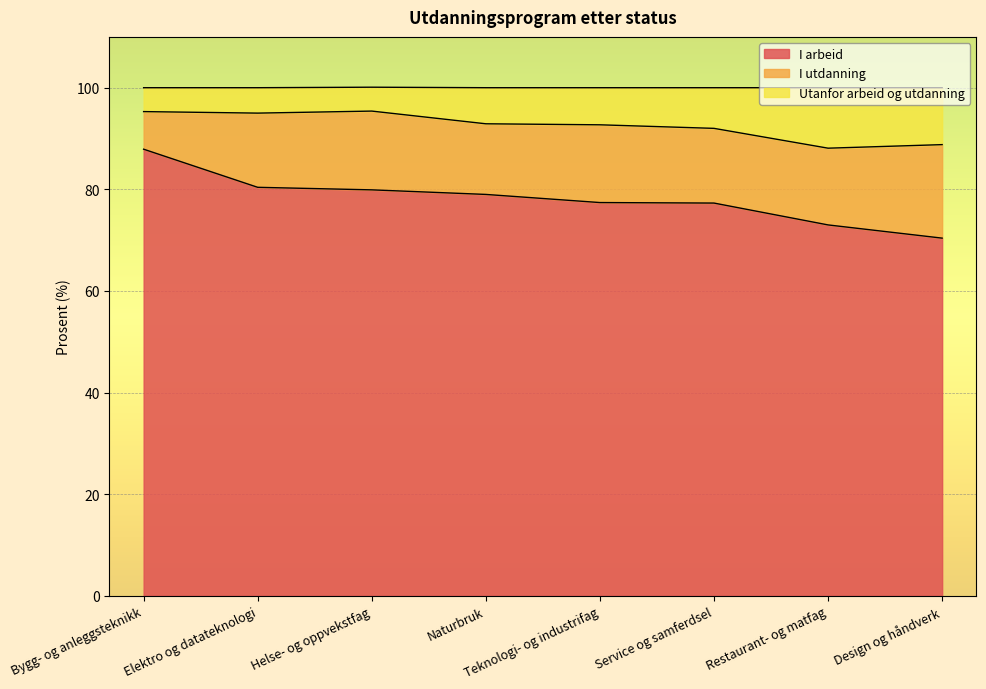

Which category has the lowest value in the I arbeid series?

Design og håndverk